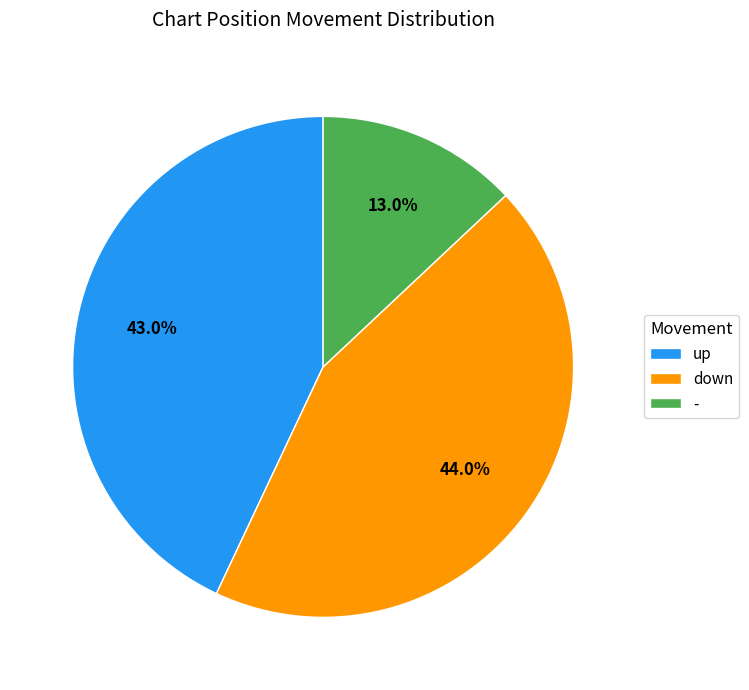

How many slices are in this pie chart?

3